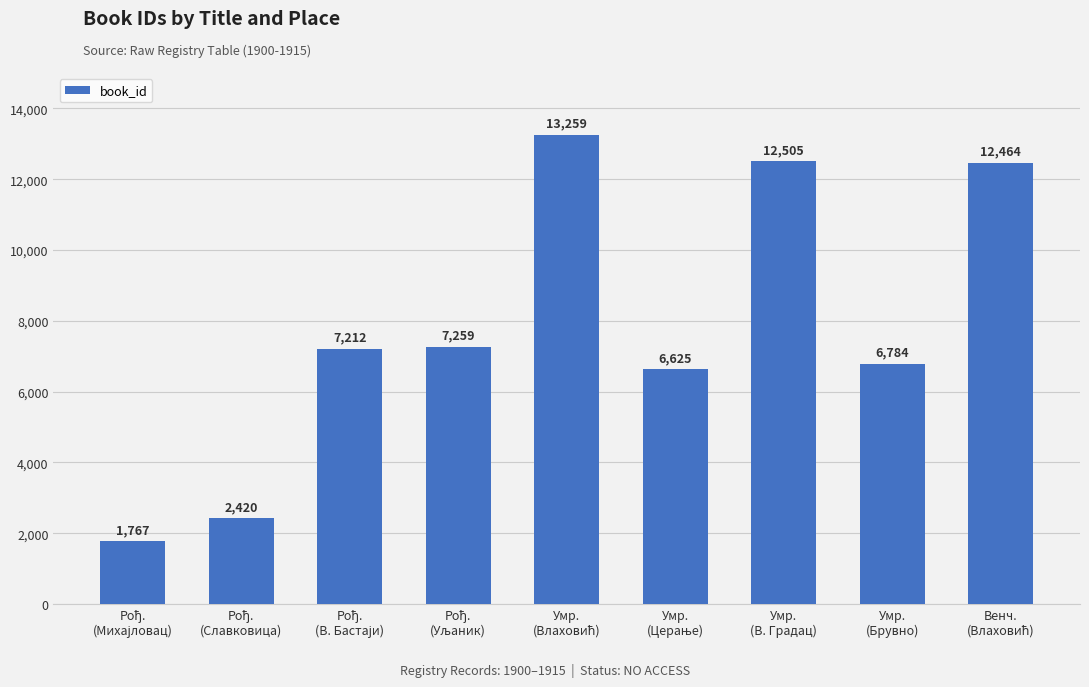

What is the value of the 3rd bar from the left?

7212